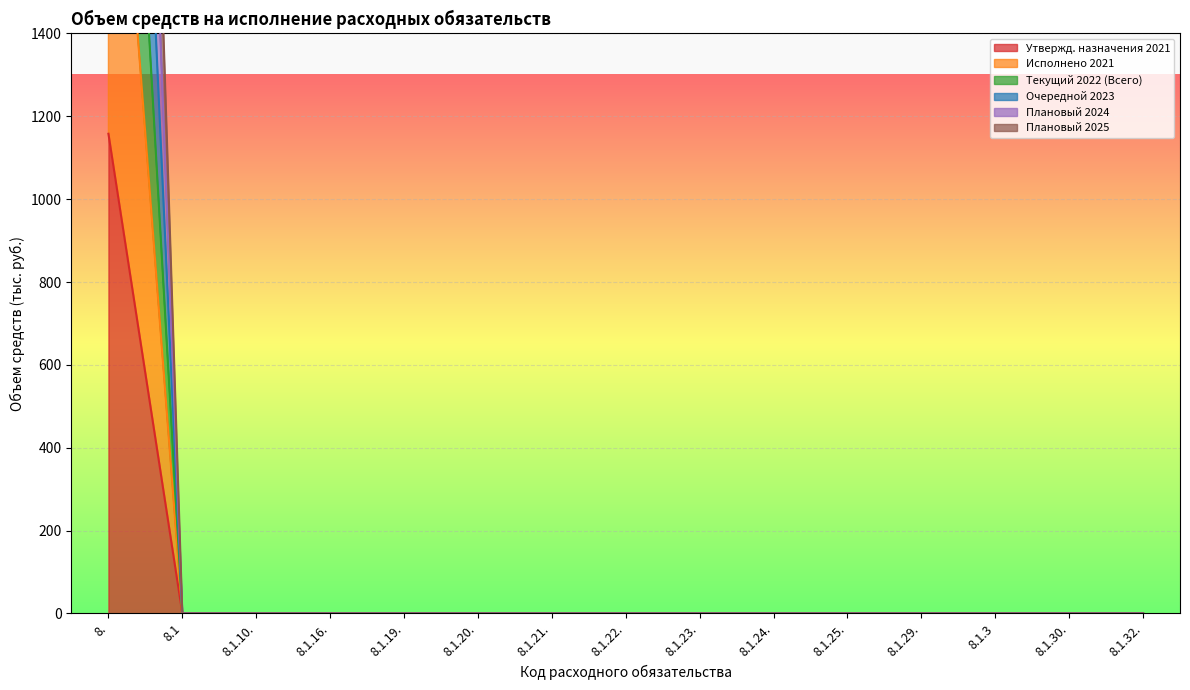

True or false: Исполнено 2021 has a value of 0.0 at 8.1.30..

True